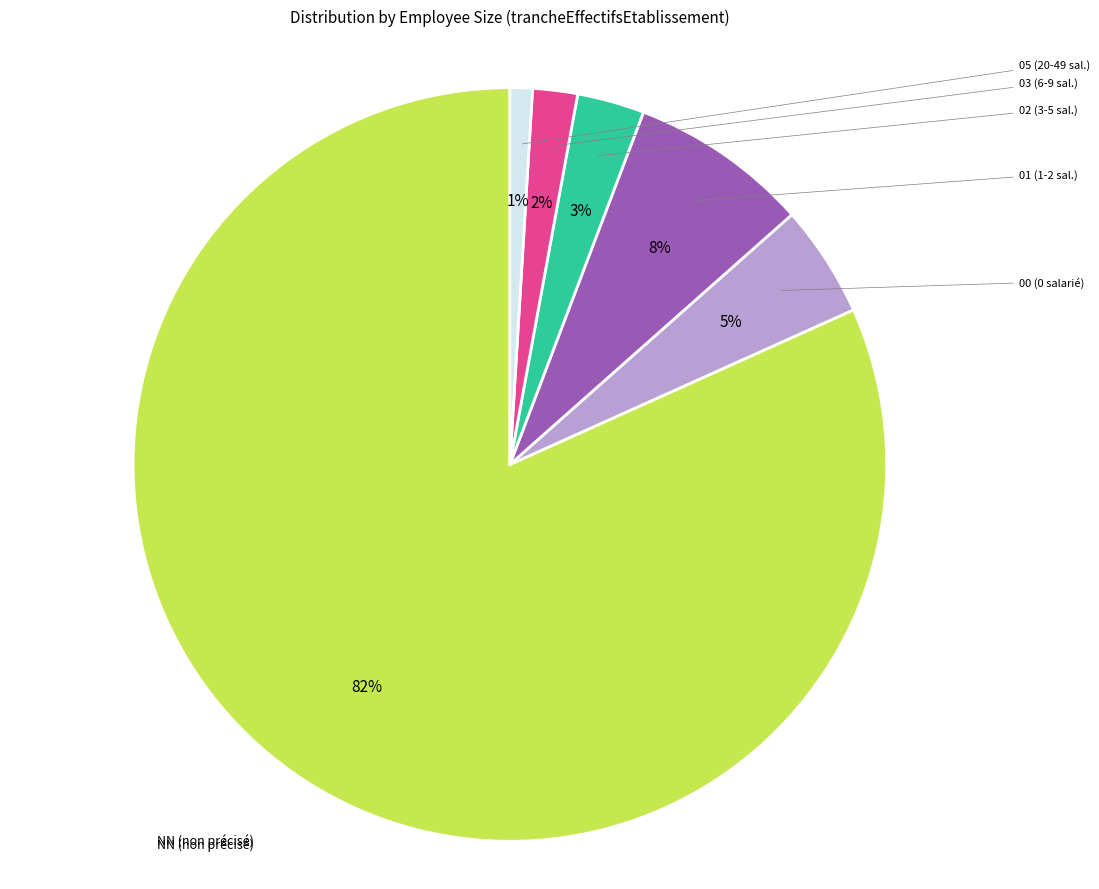

True or false: 01 accounts for 8% of the total.

True